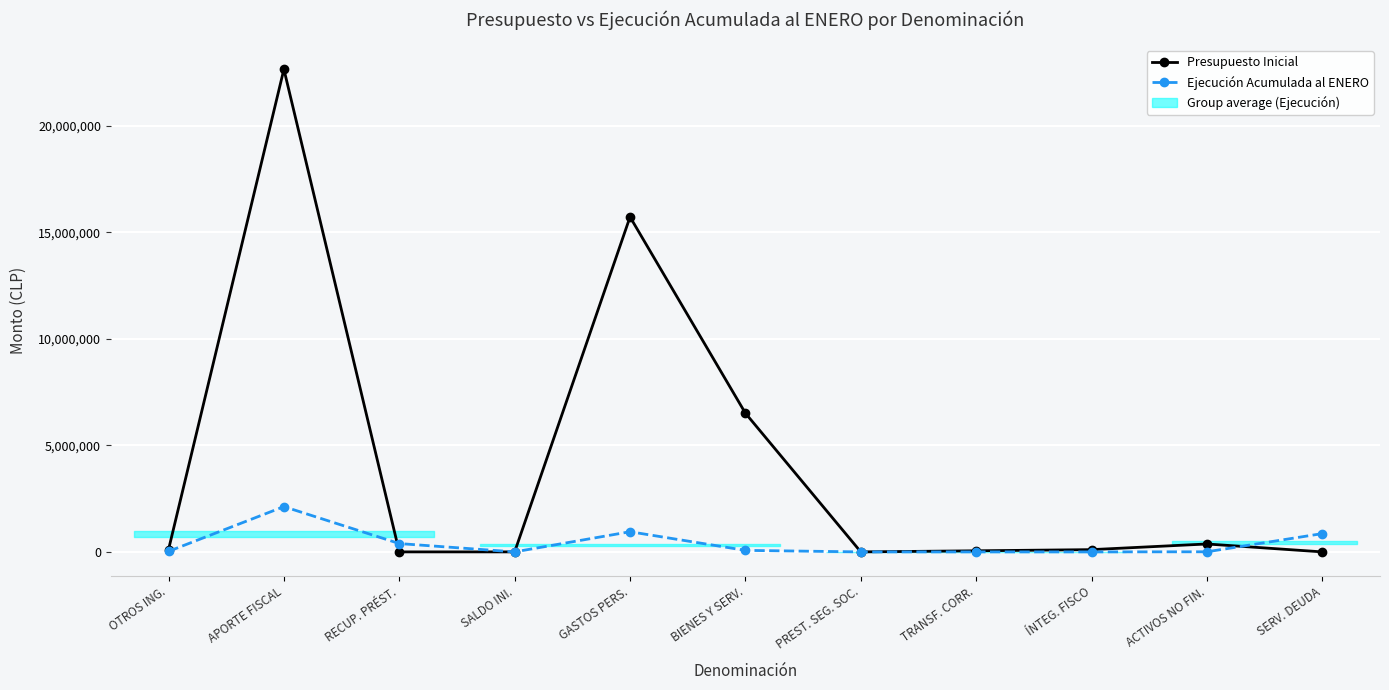

What is the total value across all series at RECUP. PRÉST.?

391079